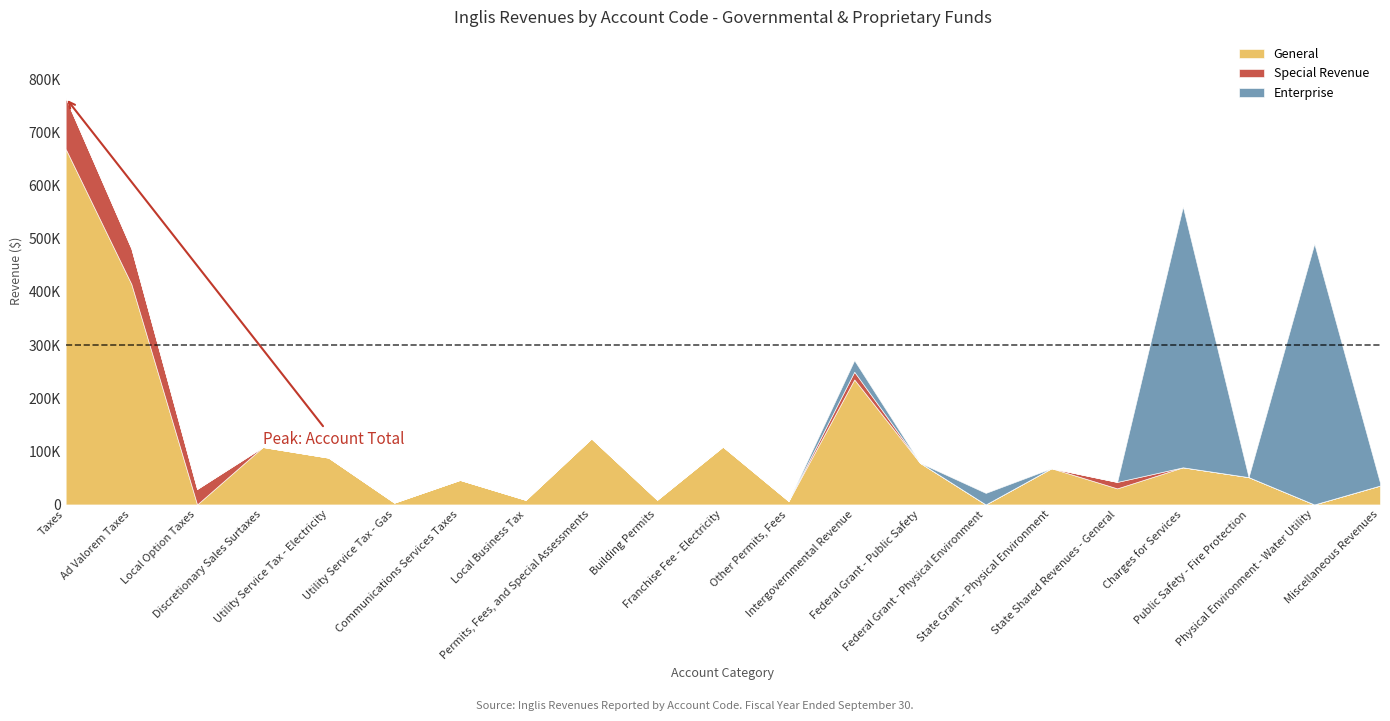

Reading right to left, list all the values displayed in this chart.

General: 35452	0	51449	69896	30274	68137	0	78328	235287	6562	108871	8840	124273	8626	46162	3443	88055	108116	0	414821	669223
Special Revenue: 125	0	0	0	12109	0	0	0	14436	0	0	0	0	0	0	0	0	0	29159	66797	95956
Enterprise: 5403	490754	0	490754	0	0	21728	0	21728	0	0	0	0	0	0	0	0	0	0	0	0
Account Total: 40980	490754	51449	560650	42383	68137	21728	78328	271451	6562	108871	8840	124273	8626	46162	3443	88055	108116	29159	481618	765179